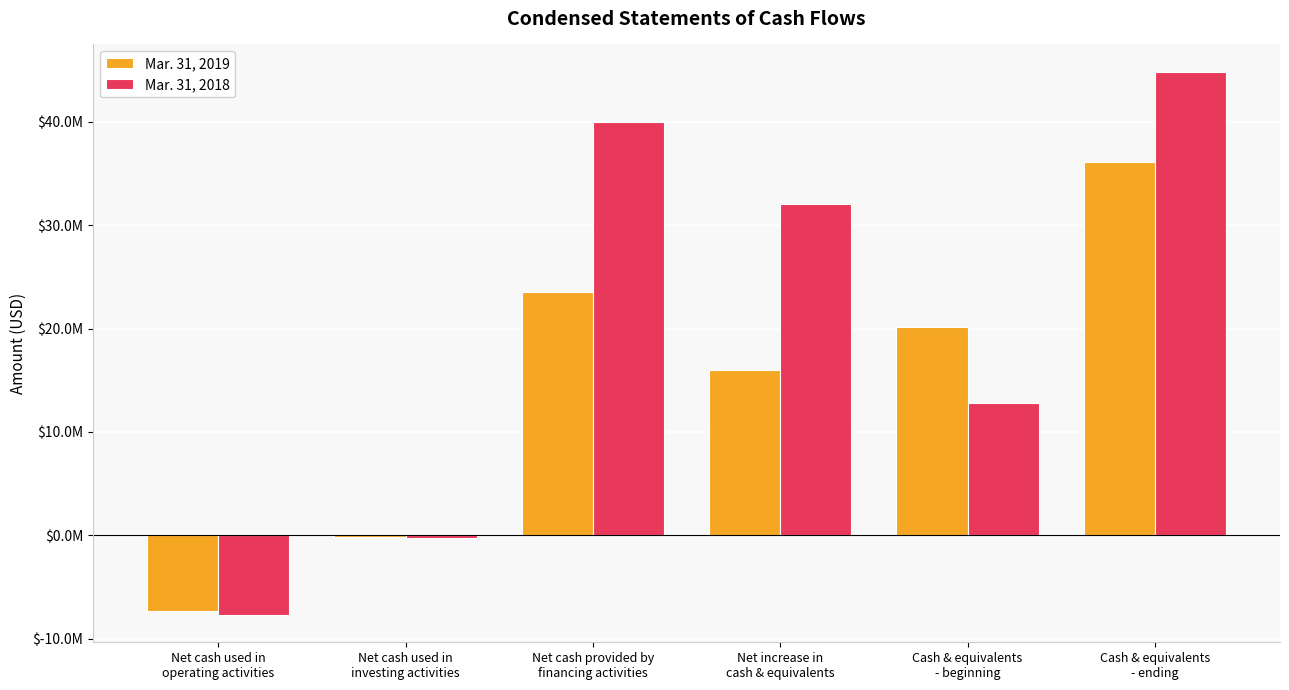

What are all the series names shown in the legend?

Mar. 31, 2019, Mar. 31, 2018